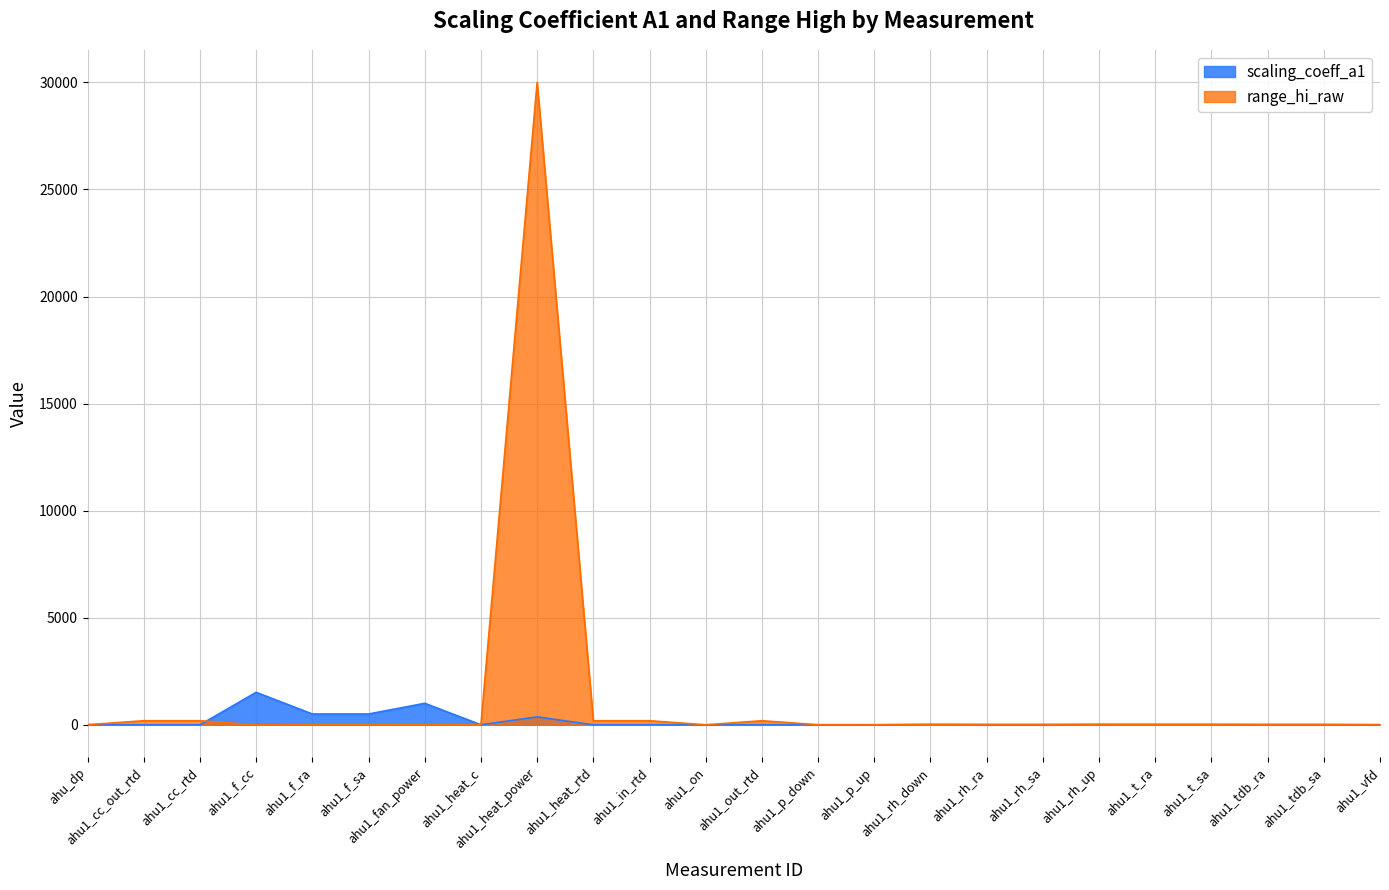

What is the label of the 6th point from the right?

ahu1_rh_up